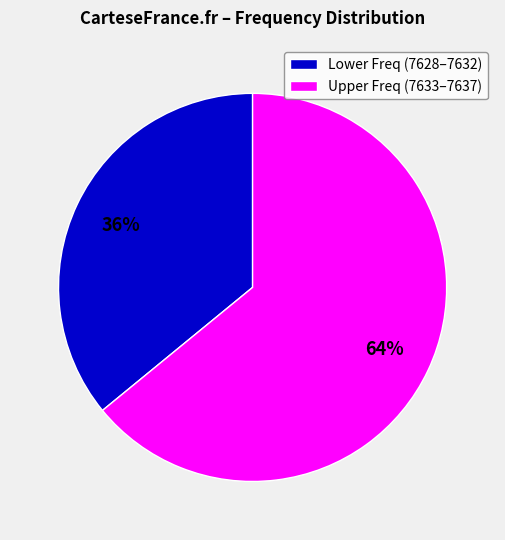

Is it true that Lower Freq (7628–7632) is 29% of the pie?

False